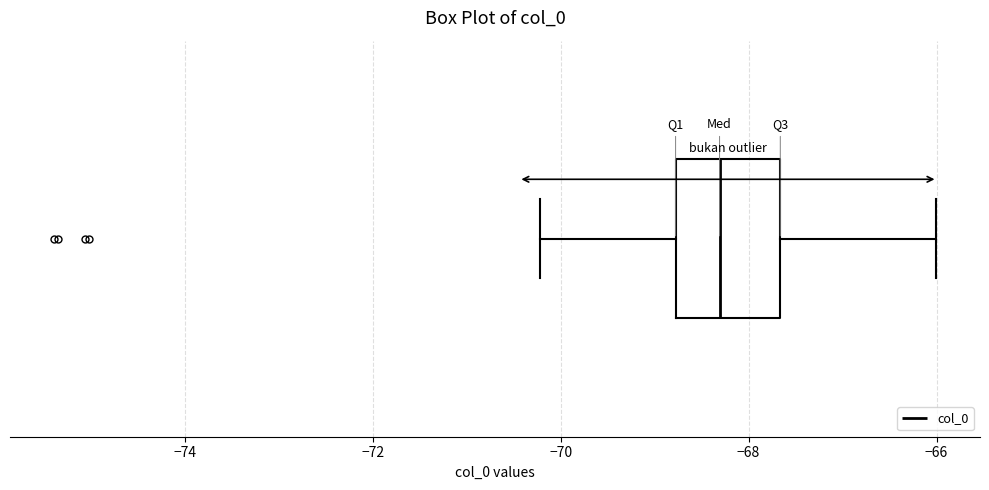

Read this box plot against the x-axis: the position of the median line, the range covered by the box, and the ends of both whiskers. The values are not printed on the chart, so give them approximately, as read against the axis.

median -68.4, box -68.8 to -67.6, whiskers -70.2 to -66.0